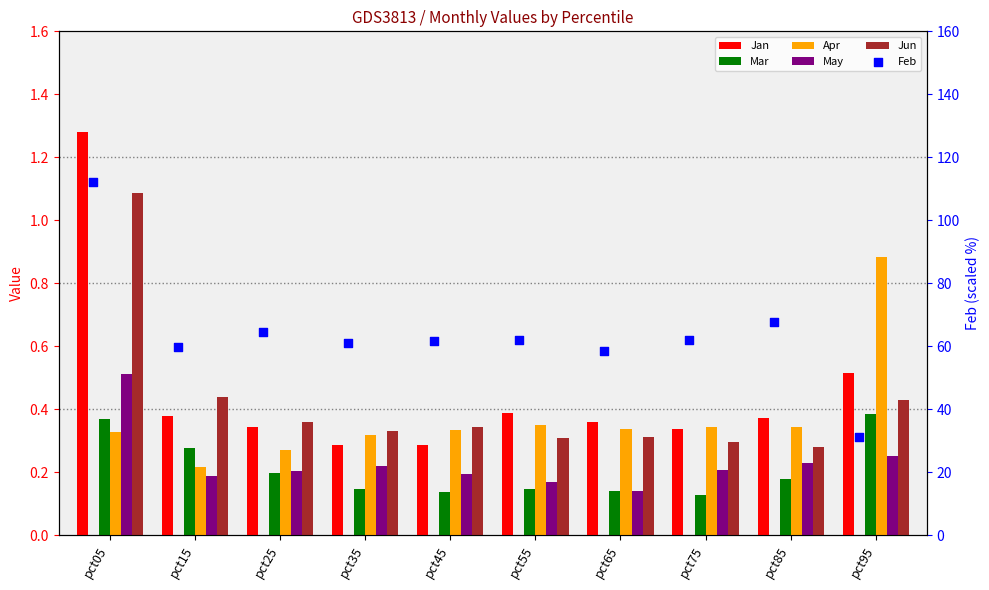

Is the value of Apr at pct35 greater than the value of Jan at pct75?

No